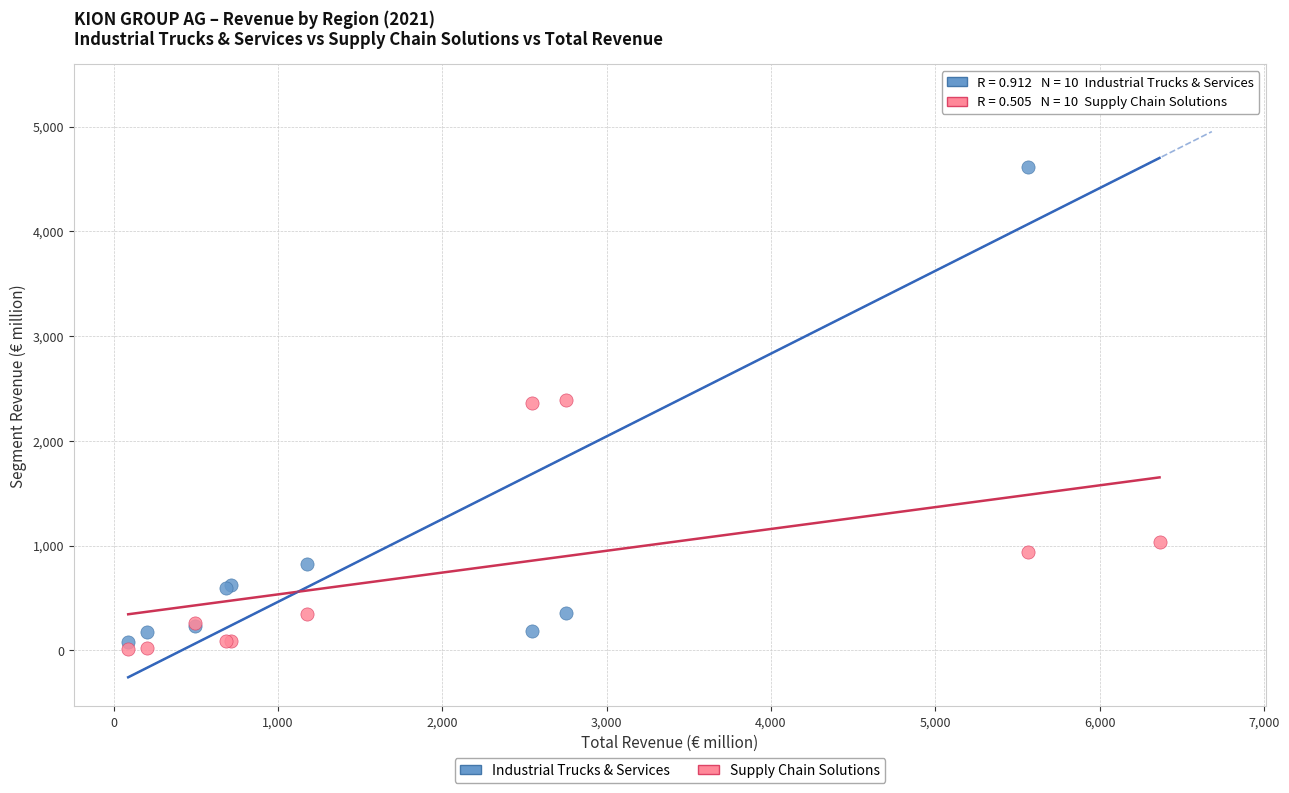

Which series reaches the minimum Y coordinate?

Supply Chain Solutions